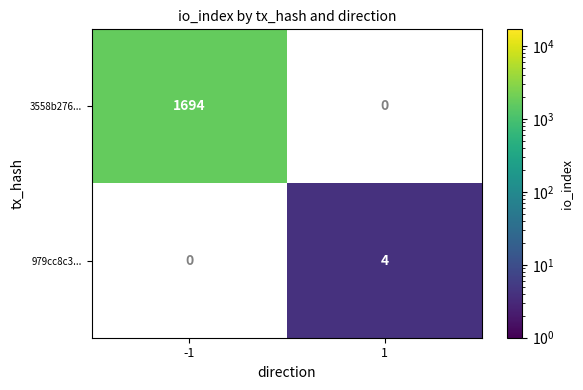

True or false: 979cc8c3... has a value of 4 at 1.

True